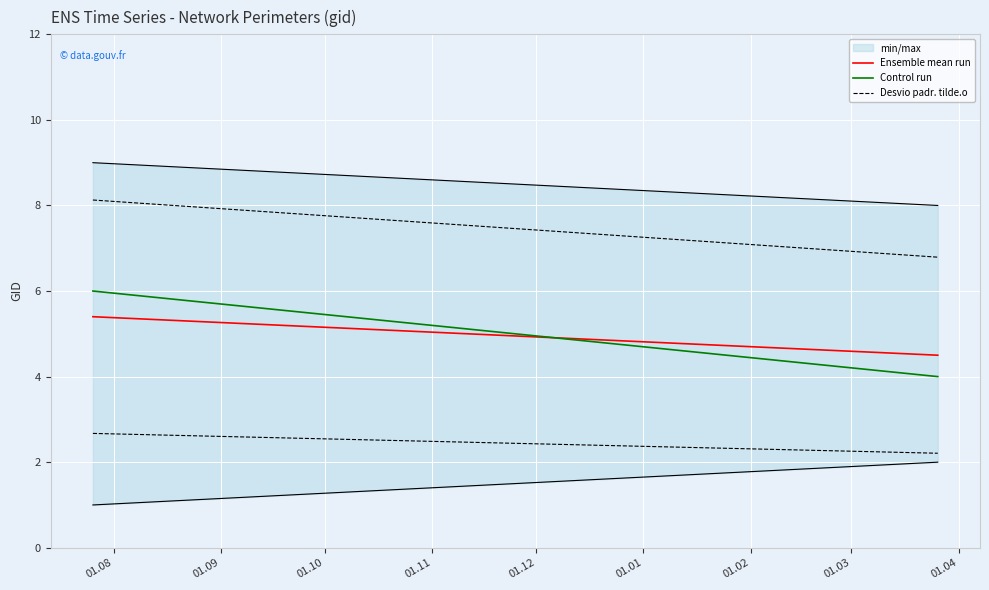

What is the maximum value for Ensemble mean run?

5.4